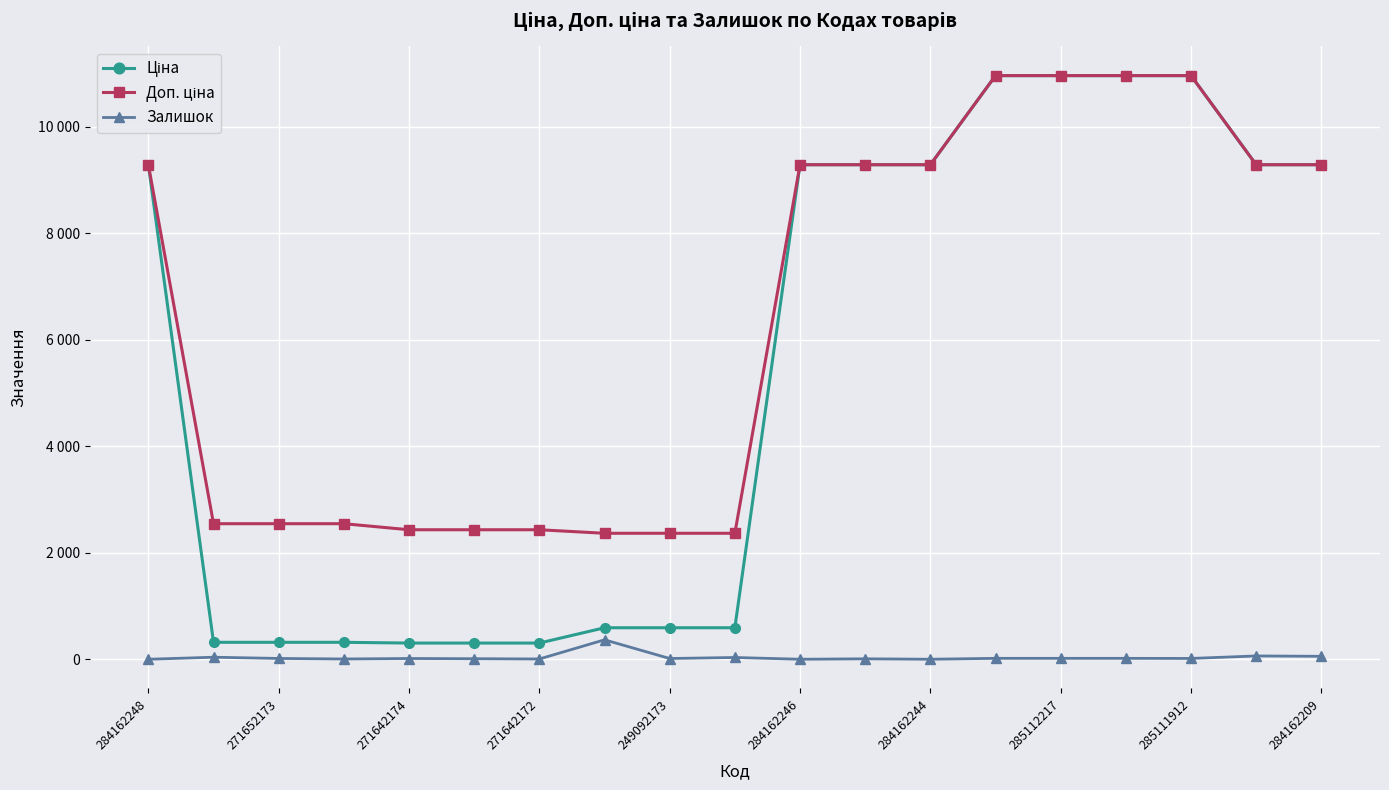

Is this an area chart (filled region under the line)?

No